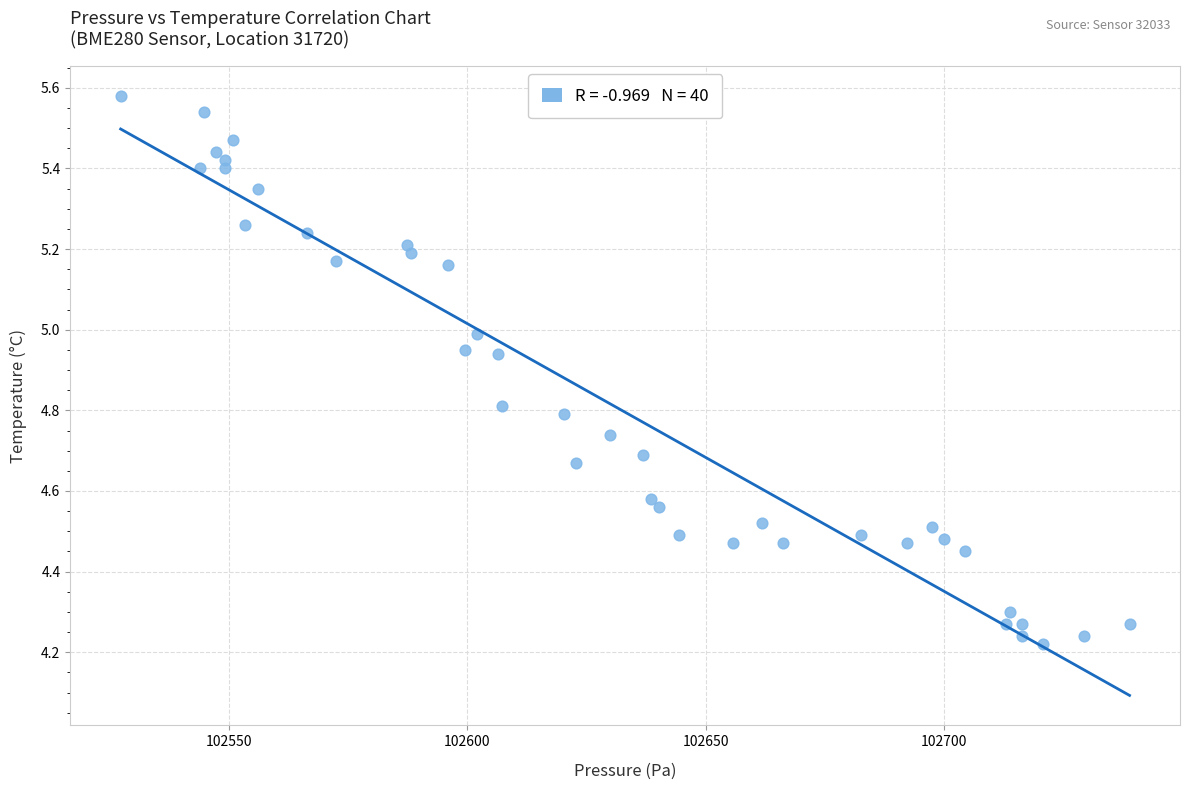

What is the range of Y values (max minus min)?

1.4